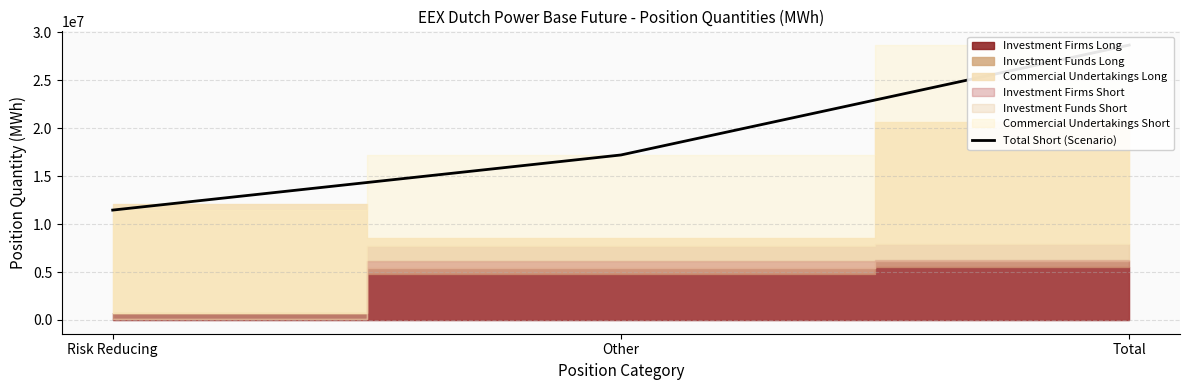

What is the change in value from Risk Reducing to Total?

+17200953